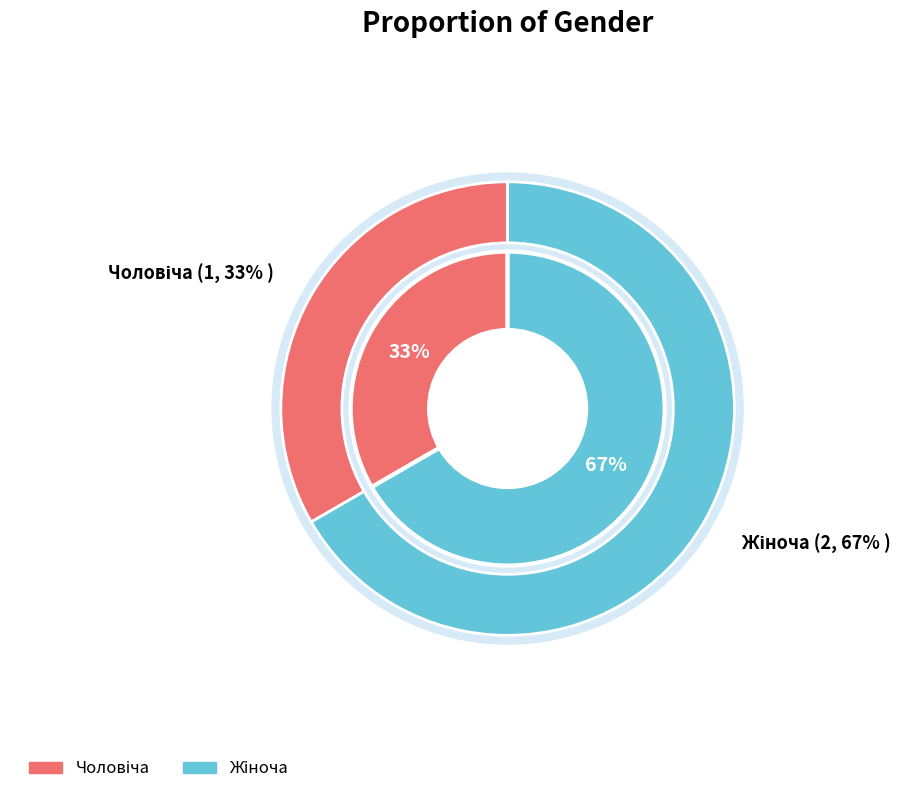

To the nearest percent, what is the average slice percentage?

50%